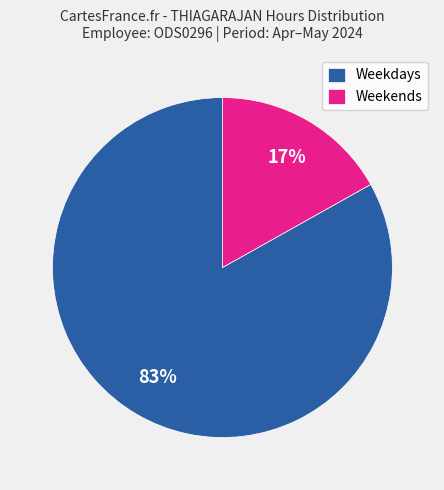

The Weekends slice represents 9% of the pie. True or false?

False